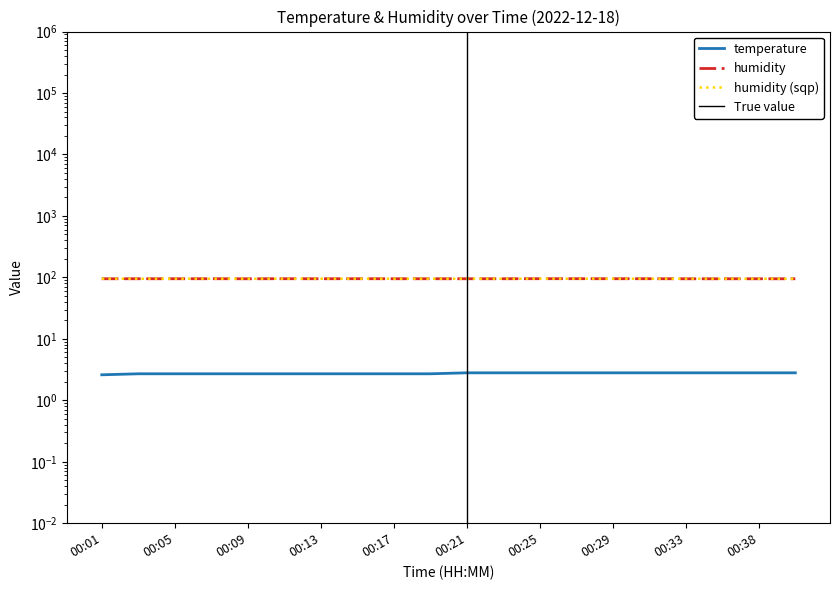

What is the difference between the maximum and second lowest values in the humidity series?

0.3